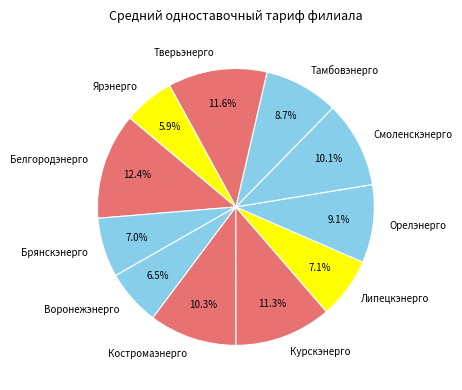

Which has a higher value, Курскэнерго or Липецкэнерго?

Курскэнерго